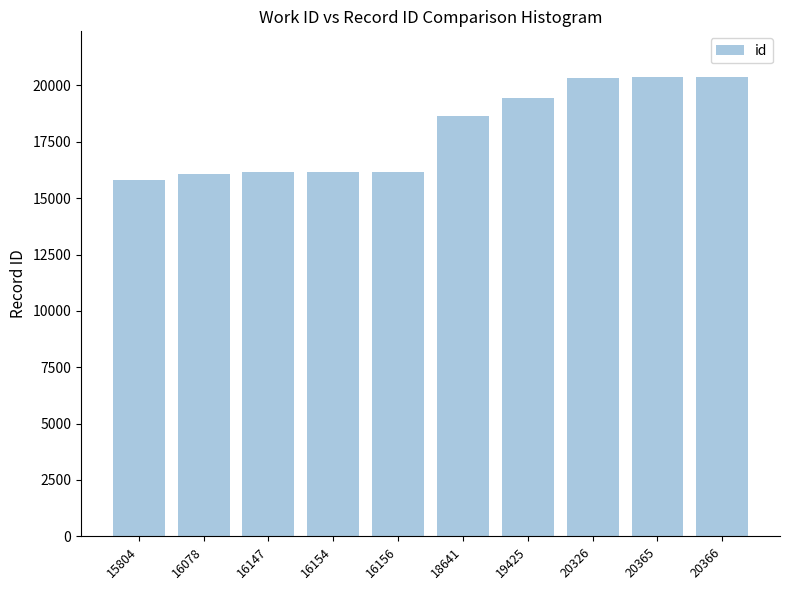

True or false: the data shows 4756 at 19425.

False